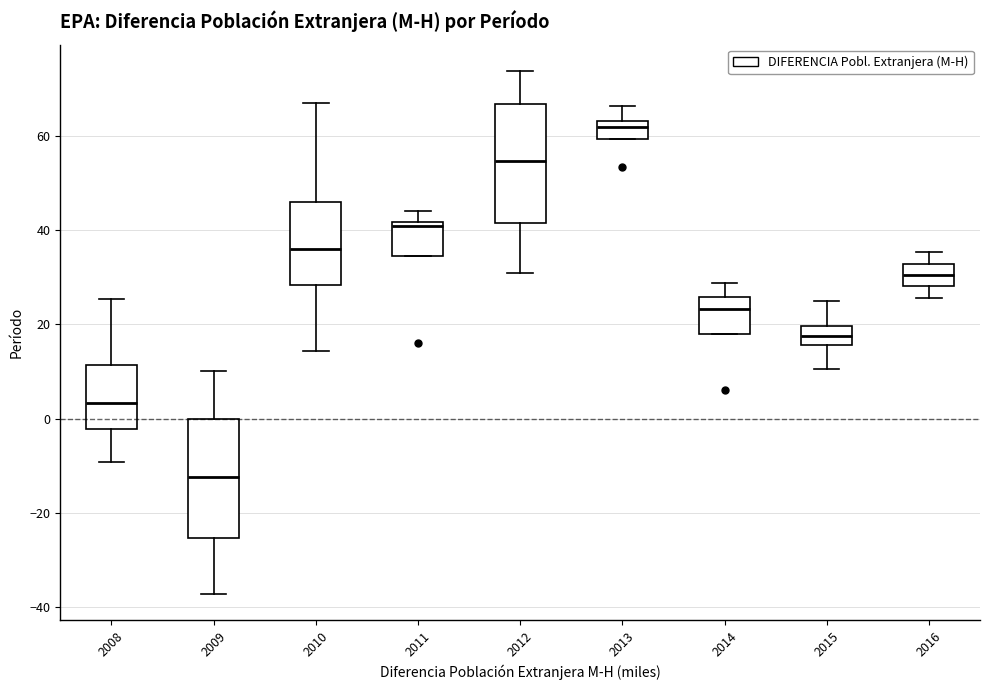

Reading left to right, transcribe this box plot: for each box, give where its median line is, the range the box spans, and where its two whiskers end, as read against the y-axis. The values are not printed on the chart, so give them approximately, as read against the axis.

2008: median 4, box -2 to 12, whiskers -10 to 26
2009: median -12, box -26 to 0, whiskers -38 to 10
2010: median 36, box 28 to 46, whiskers 14 to 68
2011: median 40, box 34 to 42, whiskers 34 to 44
2012: median 54, box 42 to 66, whiskers 30 to 74
2013: median 62, box 60 to 64, whiskers 60 to 66
2014: median 24, box 18 to 26, whiskers 18 to 28
2015: median 18, box 16 to 20, whiskers 10 to 26
2016: median 30, box 28 to 32, whiskers 26 to 36